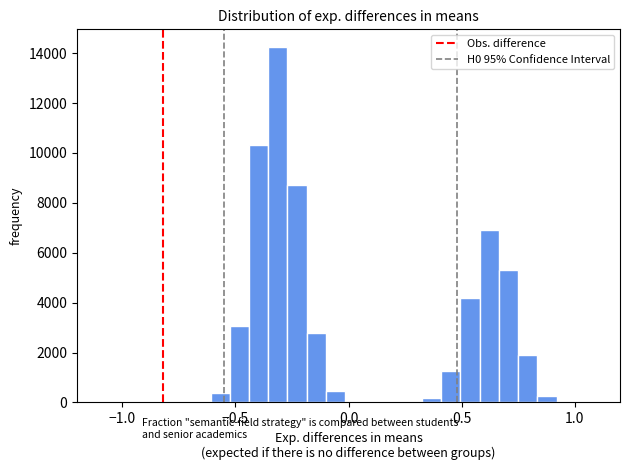

Around what value on the x-axis is the tallest bar? Give the approximate position of its centre, as read against the axis.

-0.30